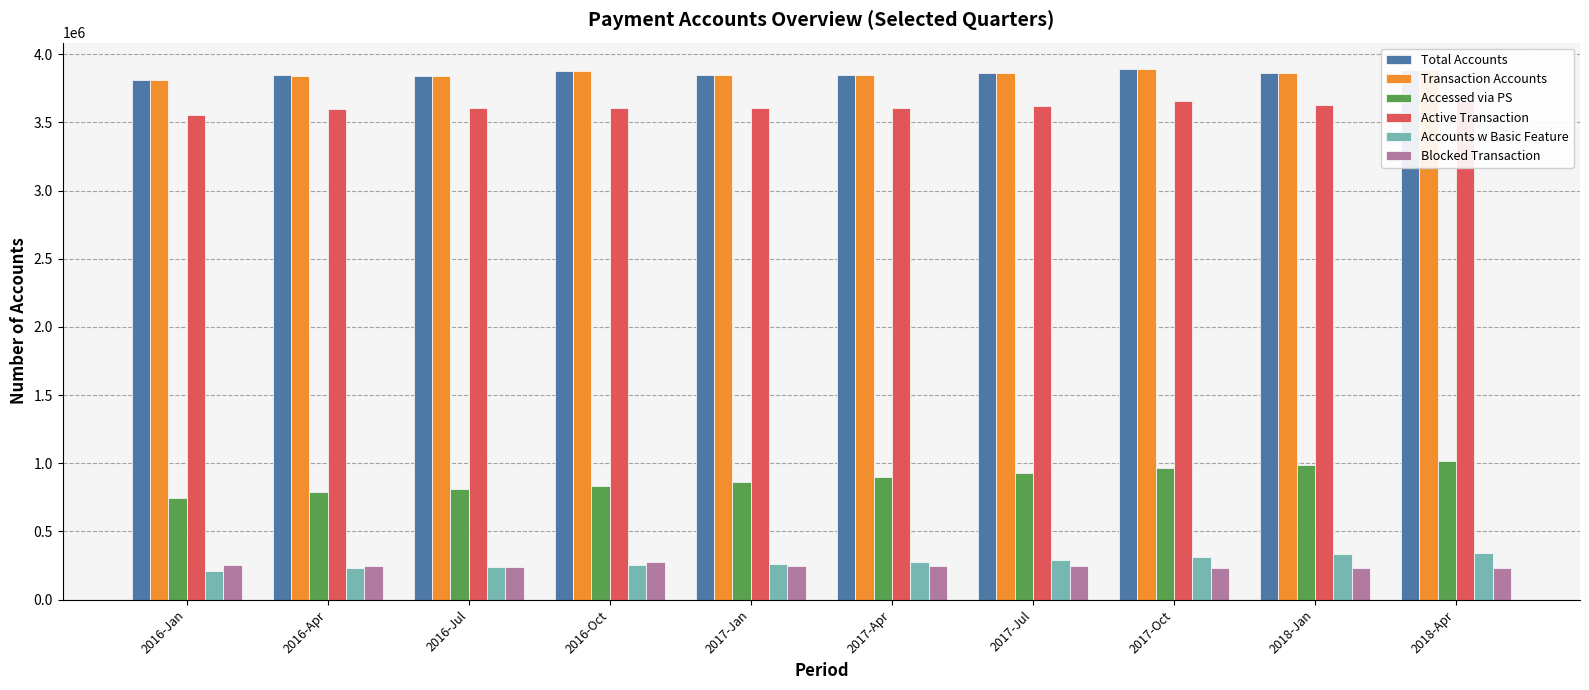

What is the maximum value shown in the chart?

3890495